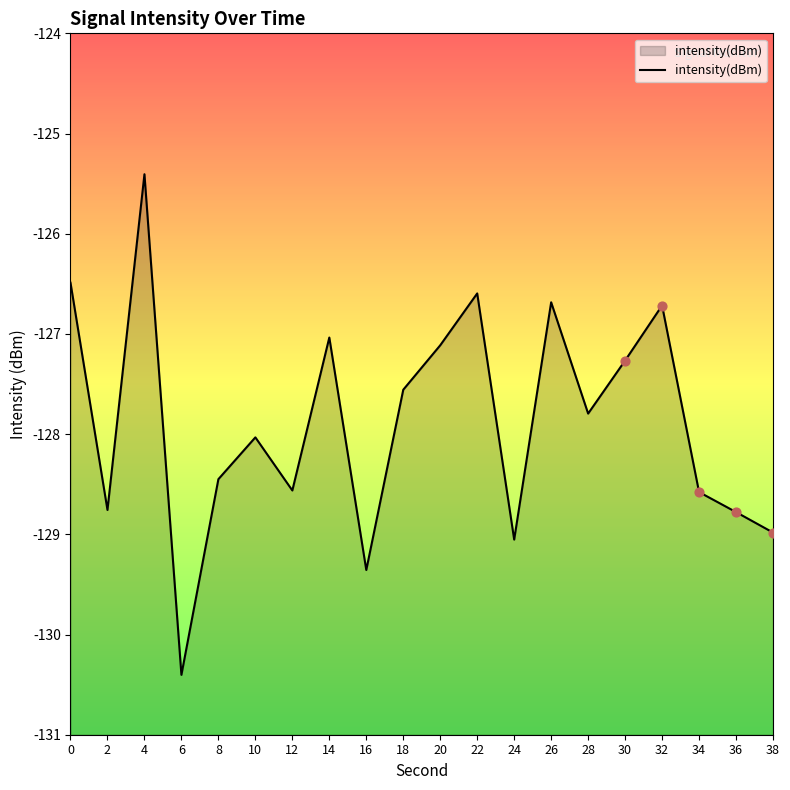

Between 34 and 16, which is larger?

34